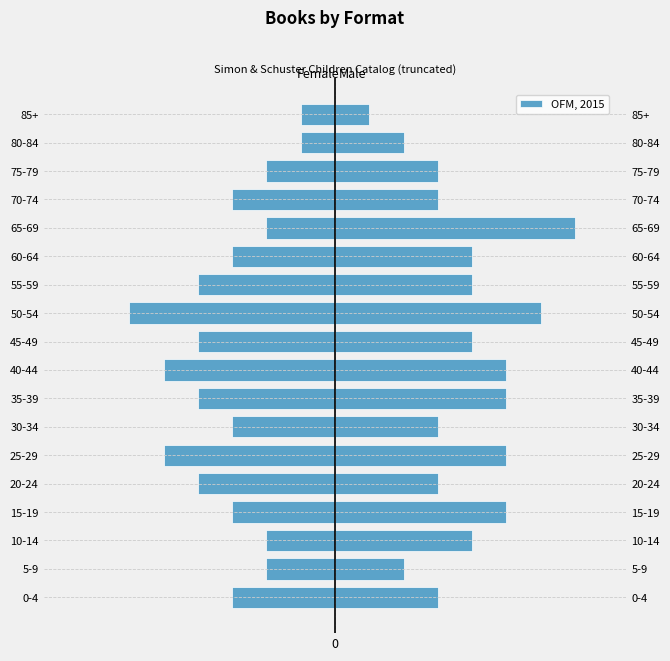

What is the smallest value displayed?

-6